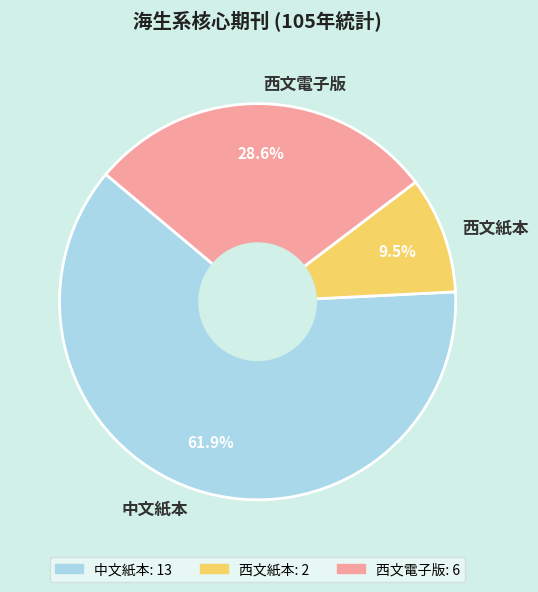

Do 中文紙本 and 西文紙本 together represent more than half of the pie?

Yes